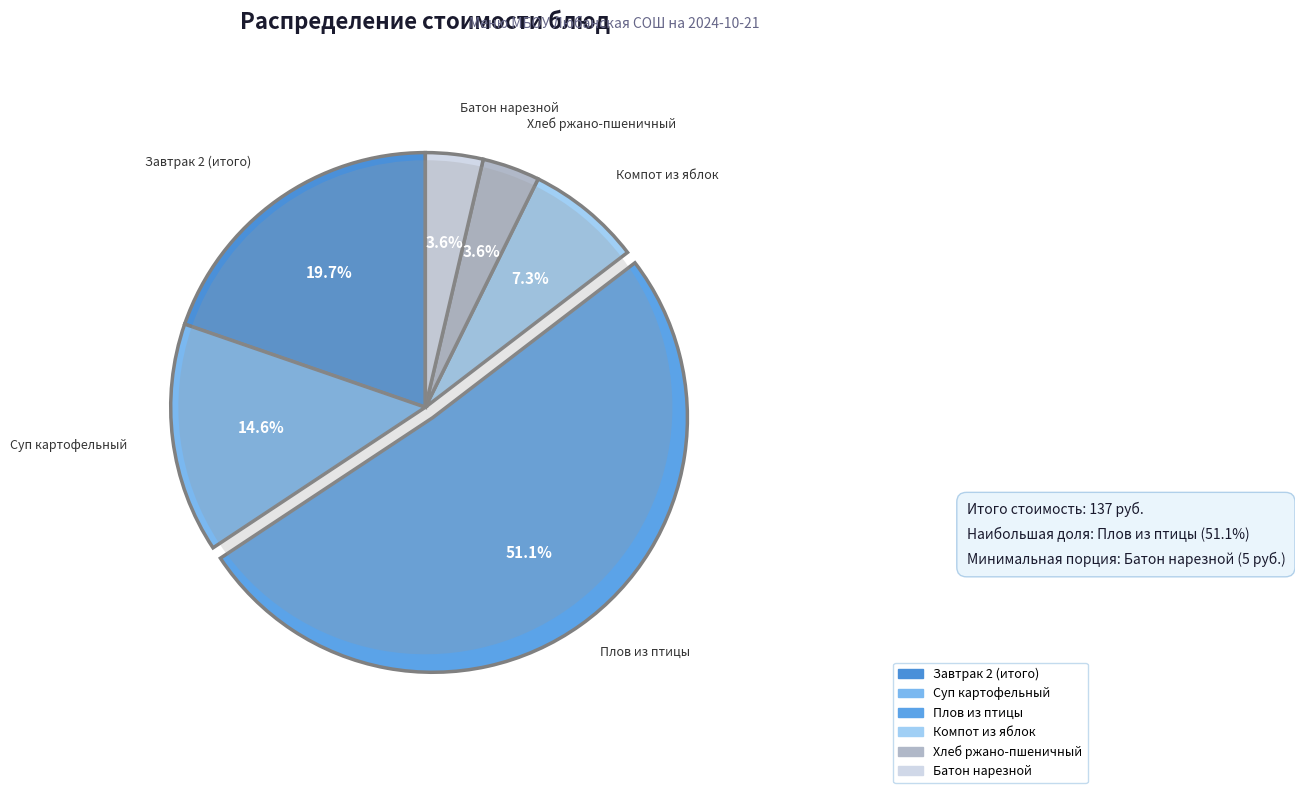

The Суп картофельный slice represents 23% of the pie. True or false?

False